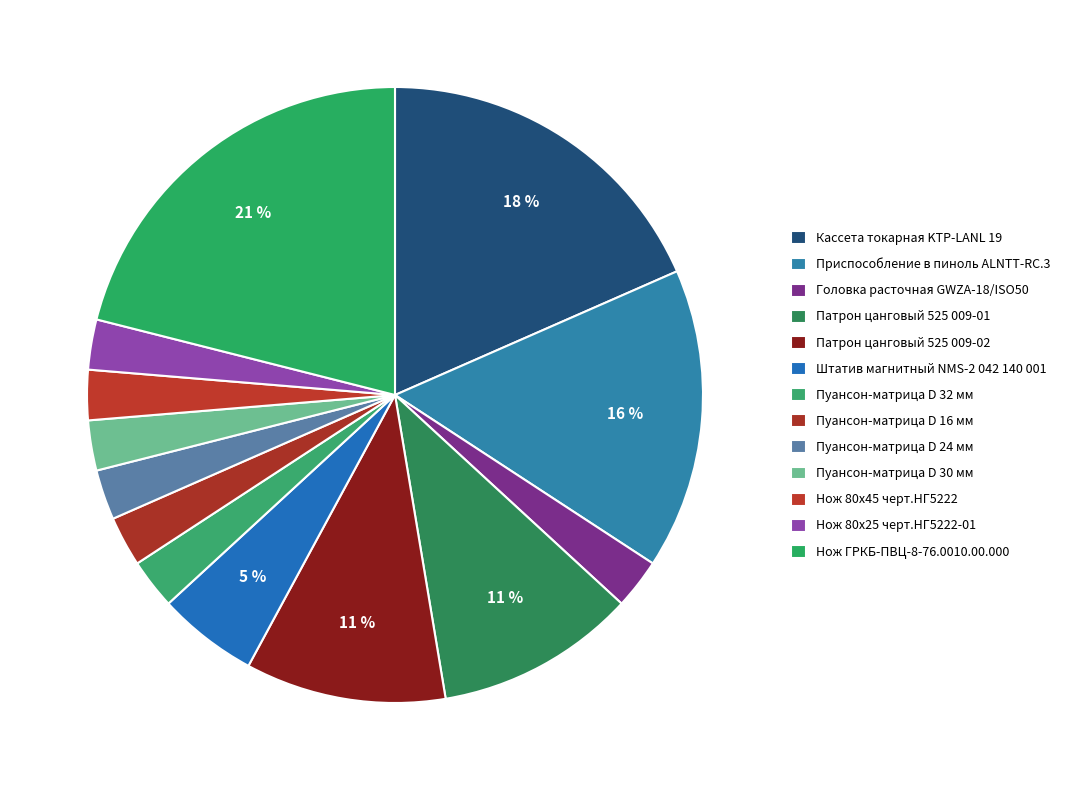

What is the largest slice in the pie chart?

Нож ГРКБ-ПВЦ-8-76.0010.00.000